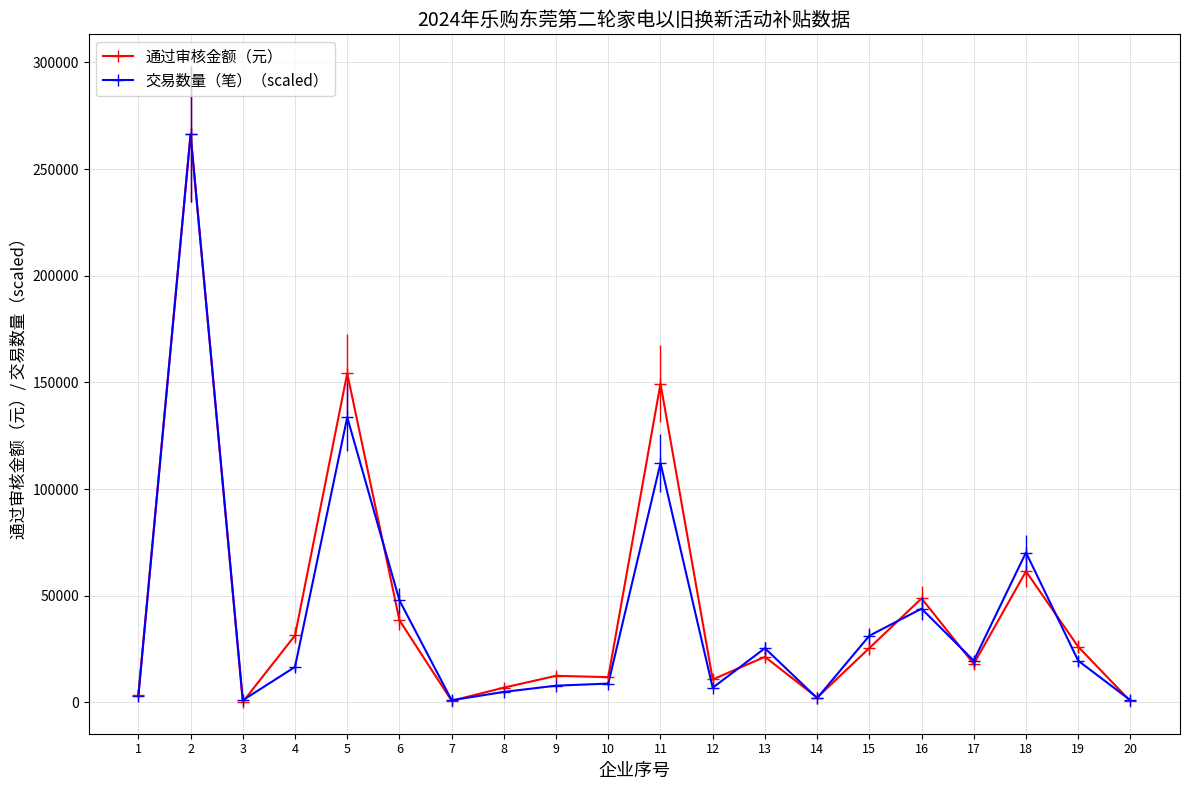

What is the difference between the highest and lowest values at 20?

455.5